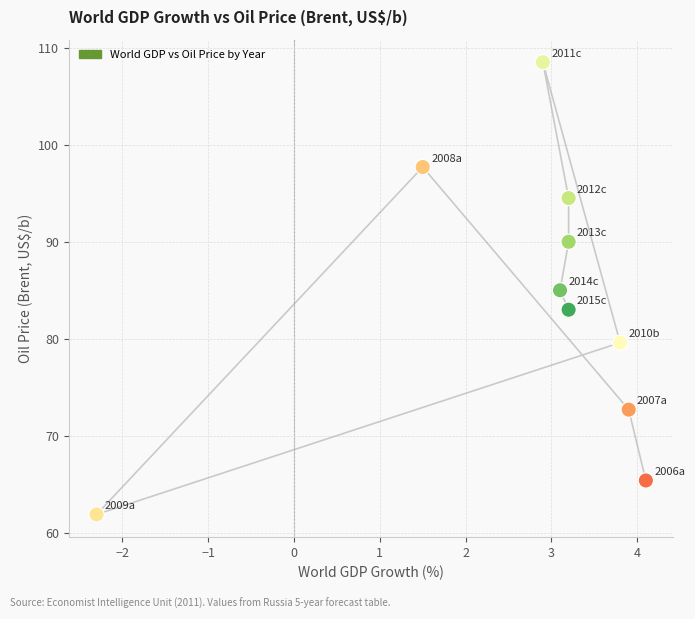

What is the range of X values (max minus min)?

6.4